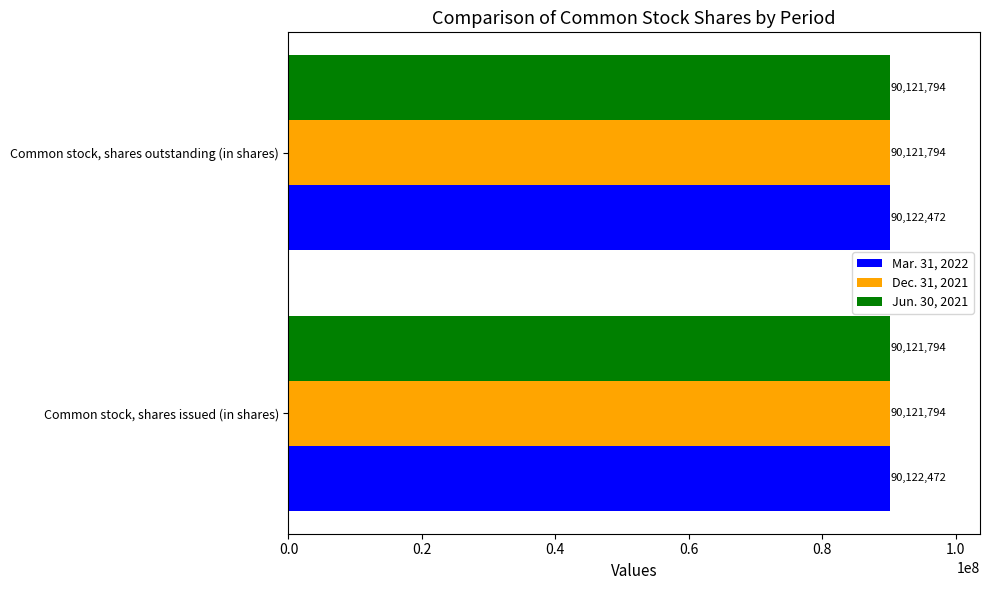

What is the approximate value of Jun. 30, 2021 at Common stock, shares issued (in shares)?

90121794